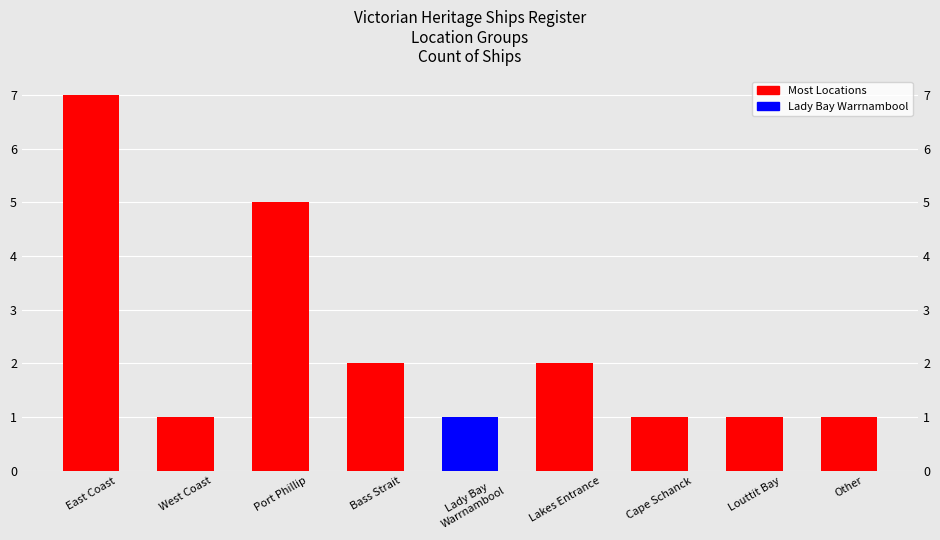

What is the average value?

2